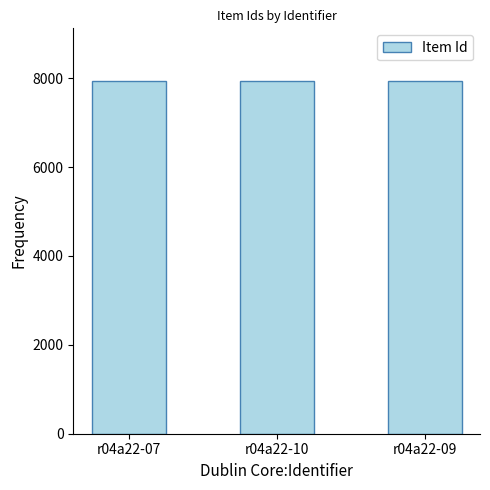

What is the approximate value at r04a22-10?

7928